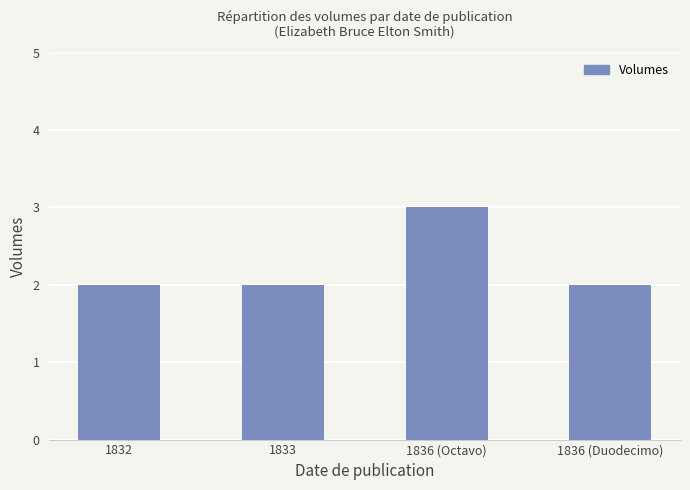

At which category does the chart reach its peak across all series?

1836 (Octavo)